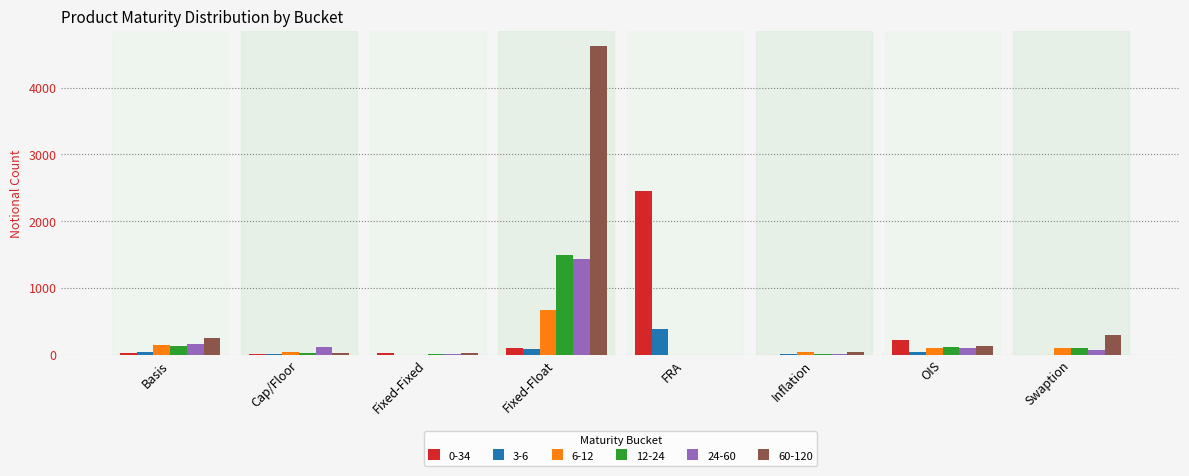

What is the maximum value shown in the chart?

4621